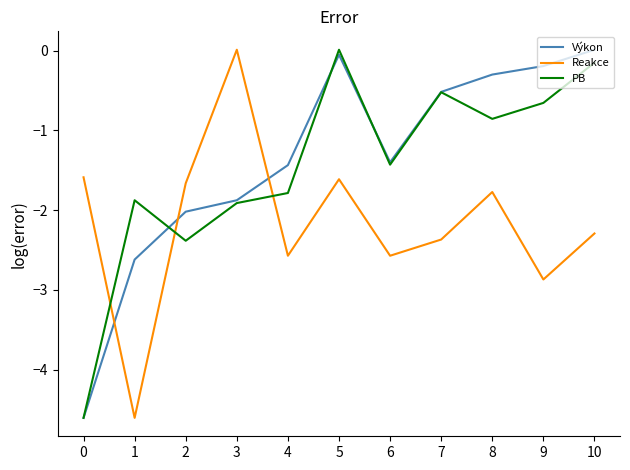

Where is Výkon nearest to the value -2?

2